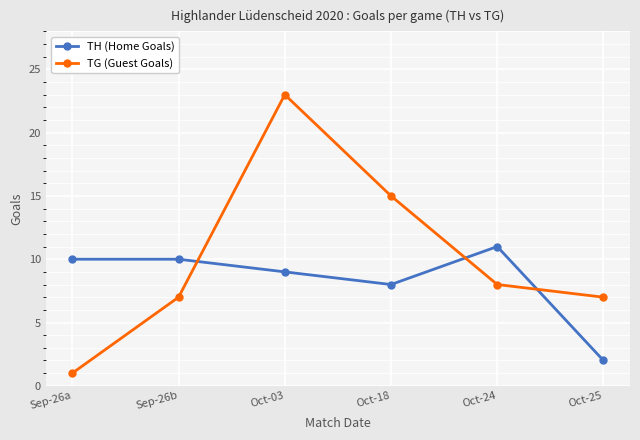

What position from the right is Oct-25?

1